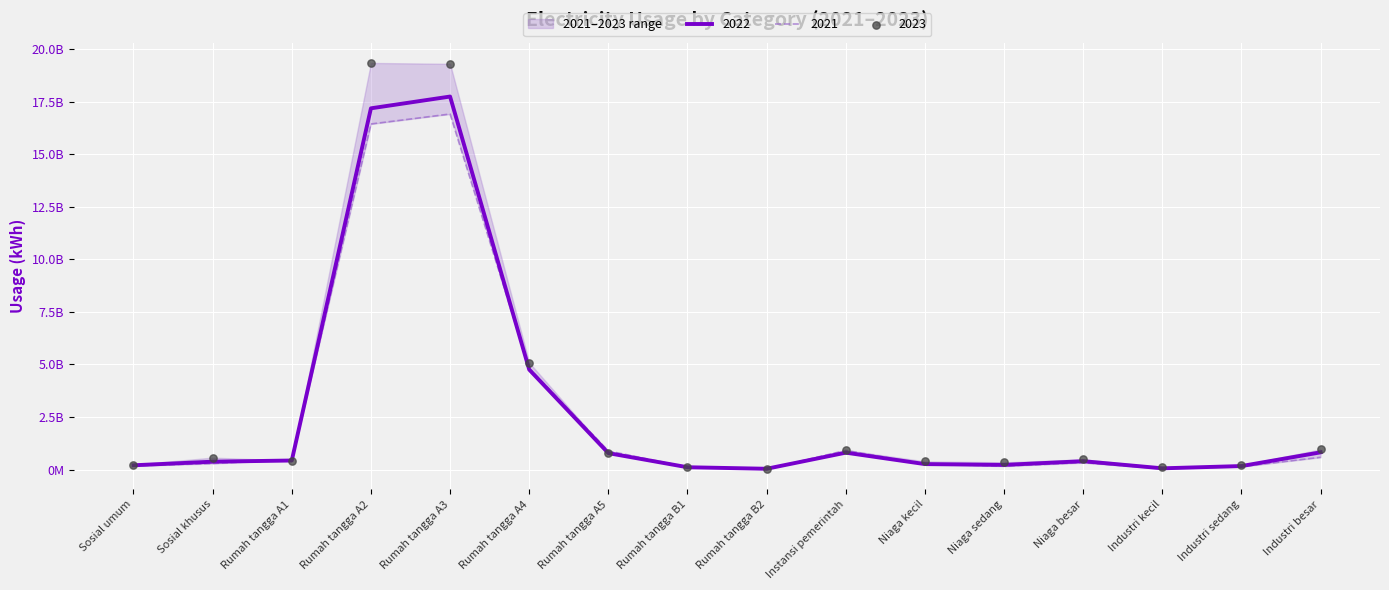

Which series reaches the minimum Y coordinate?

2021